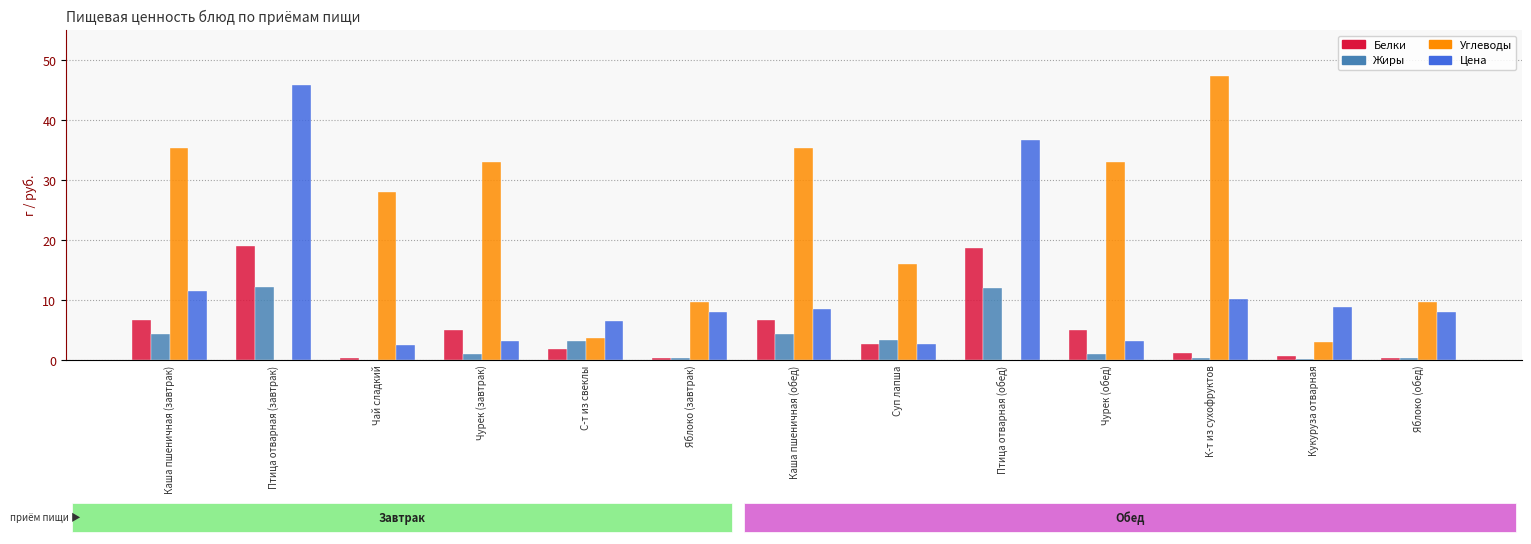

What is the sum of the Белки values at Чай сладкий and Каша пшеничная (обед)?

7.0